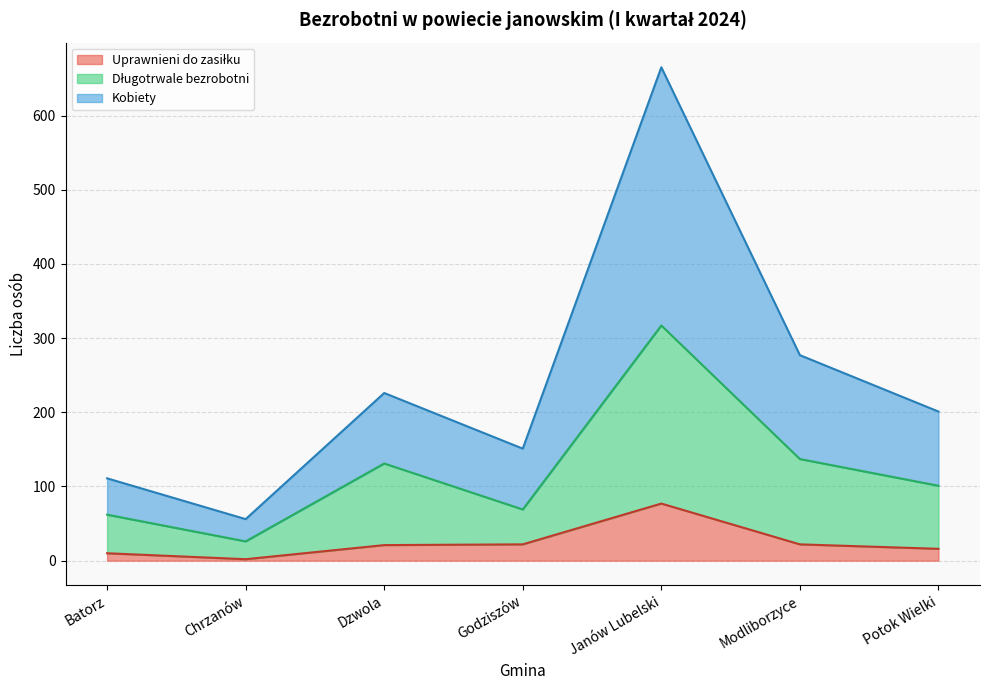

What are all the series names shown in the legend?

Uprawnieni do zasiłku, Długotrwale bezrobotni, Kobiety